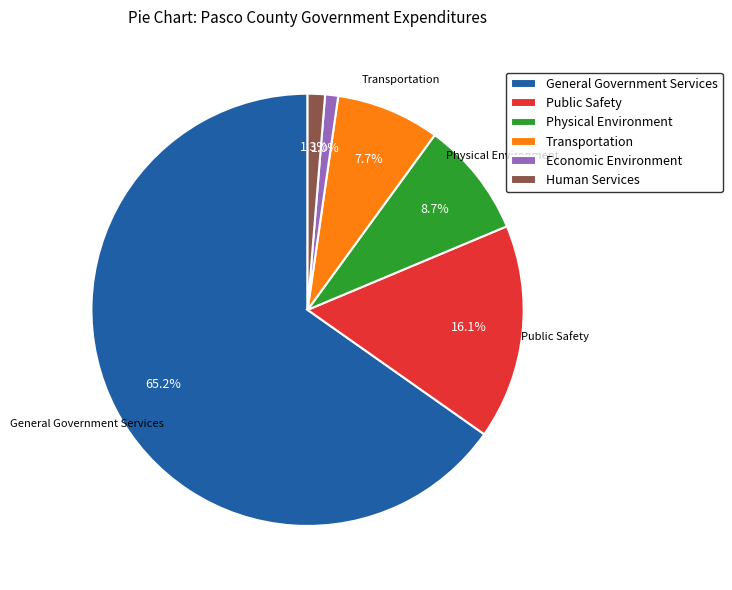

How many segments does this pie chart have?

6